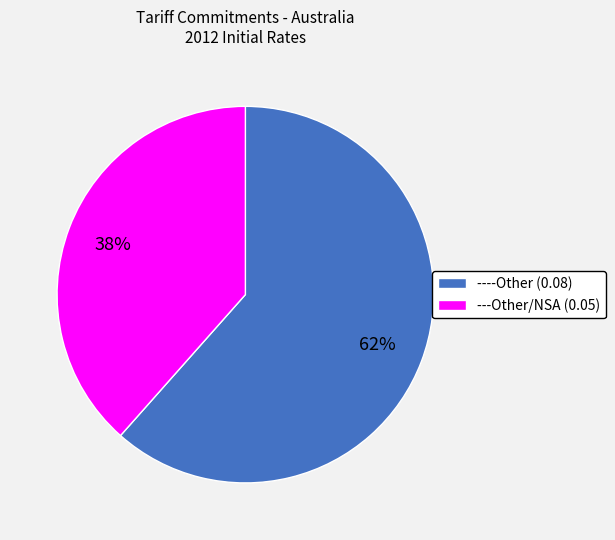

The ----Other slice represents 51% of the pie. True or false?

False